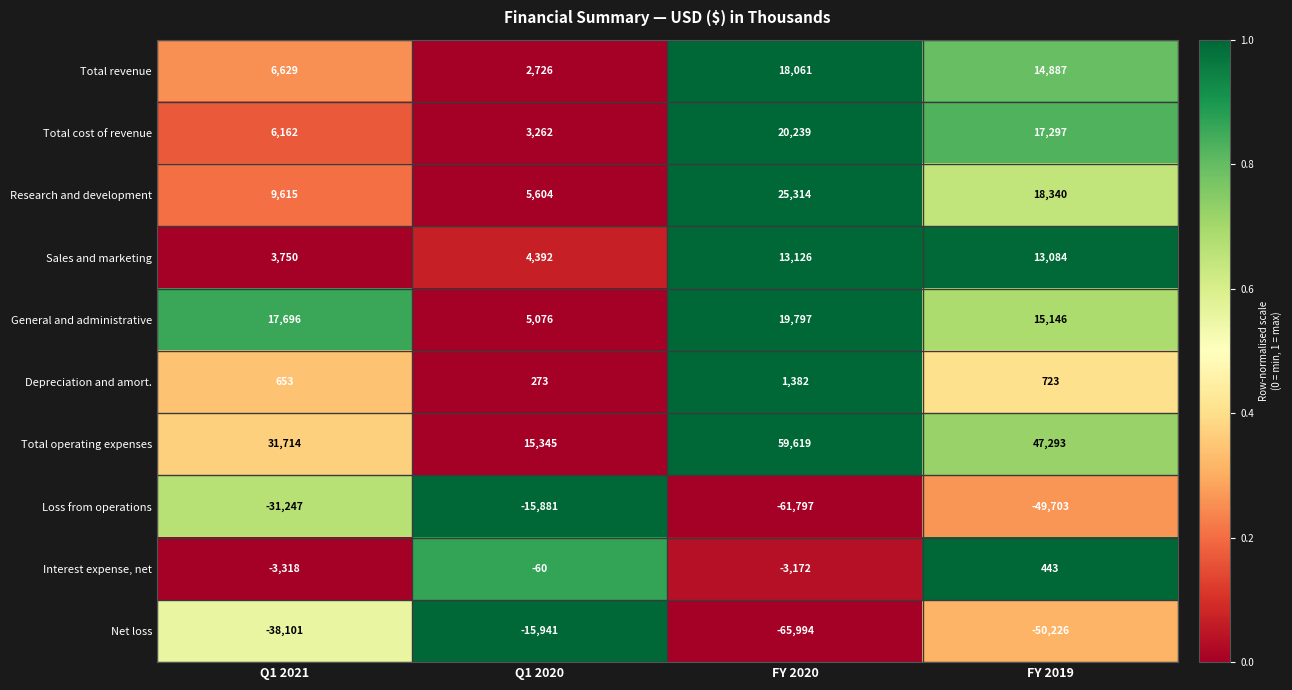

Count the number of categories in the chart.

4